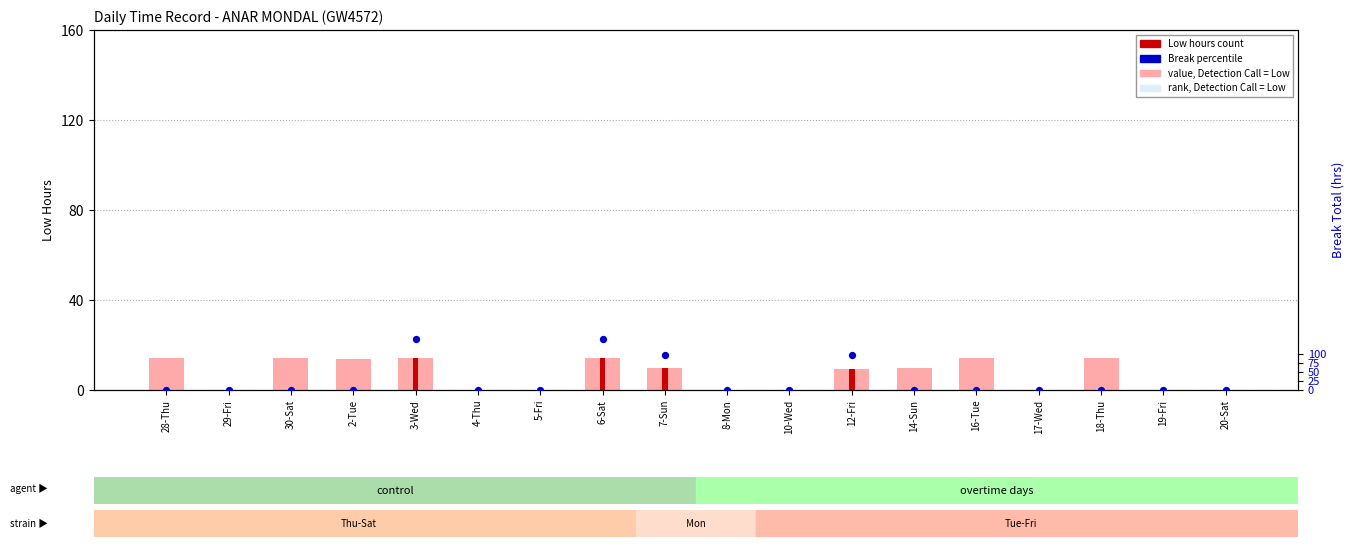

What is the total value across all series at 7-Sun?

29.3